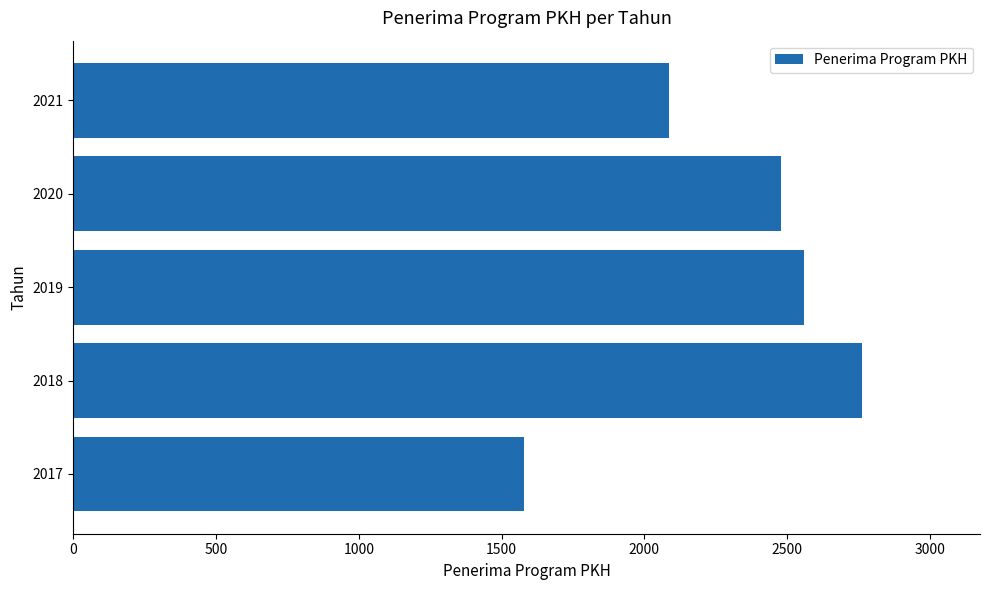

The value at 2020 is 4134. True or false?

False